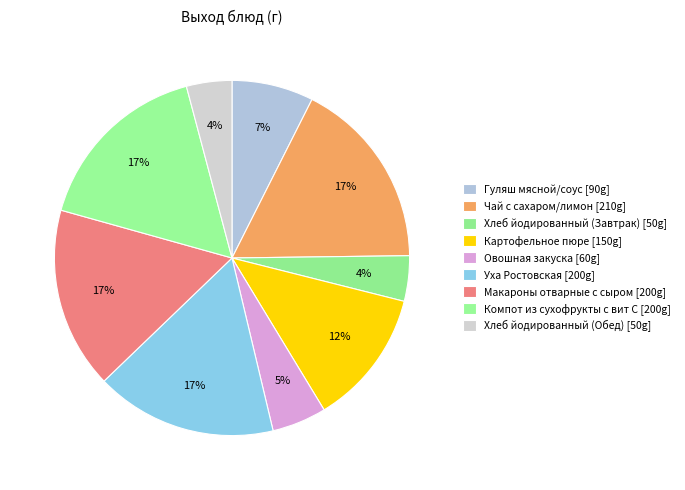

What is the smallest slice in the pie chart?

Хлеб йодированный (Завтрак)